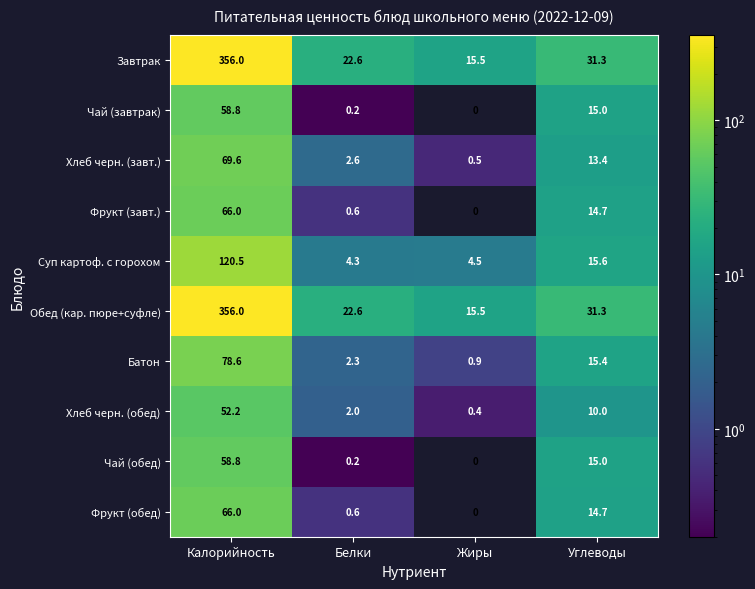

How many values in the Хлеб черн. (обед) series are below 10?

2